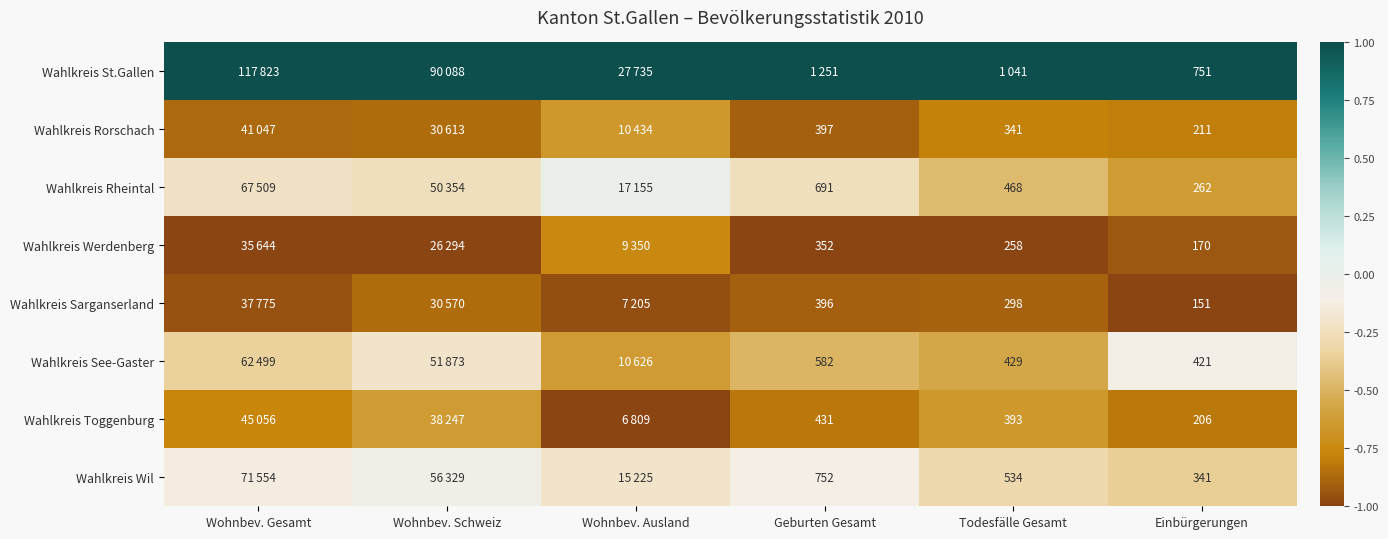

Is the value of Wahlkreis Werdenberg at Geburten Gesamt greater than the value of Wahlkreis Wil at Geburten Gesamt?

No